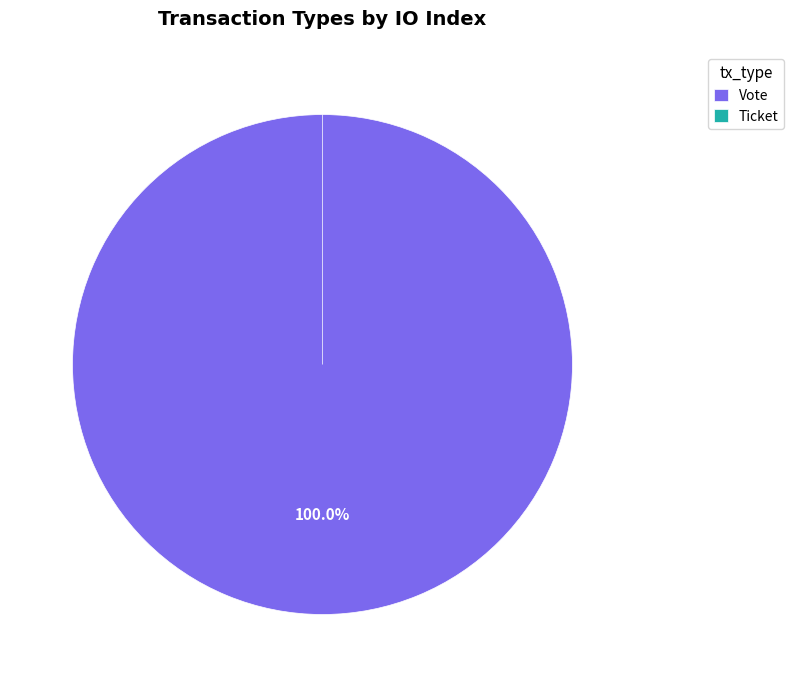

To the nearest percent, what is the difference between the largest and smallest slice percentages?

100%